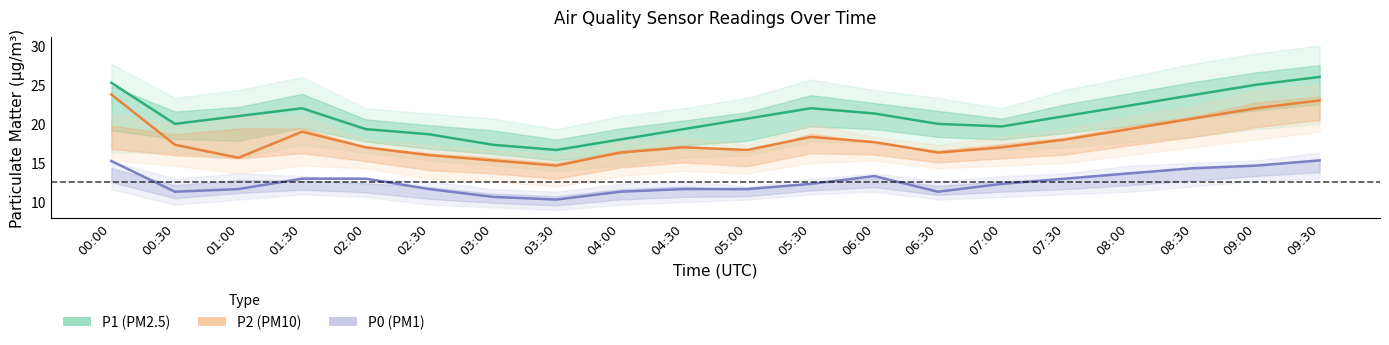

Where is the first local maximum for P0?

06:00